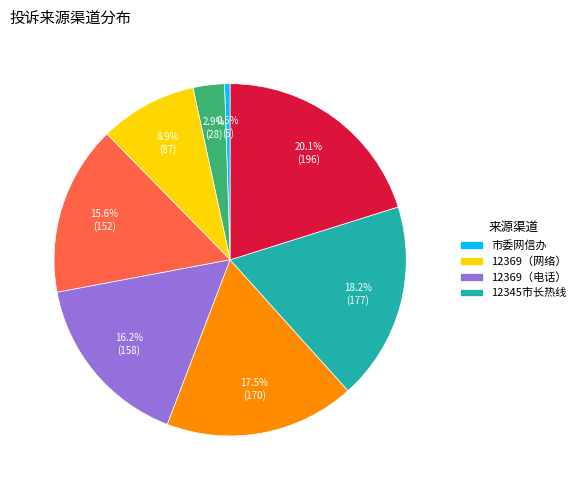

Does any single category account for the majority?

No